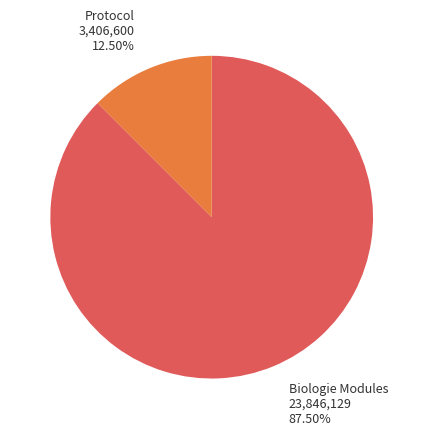

Do Protocol and Biologie Modules together represent more than half of the pie?

Yes